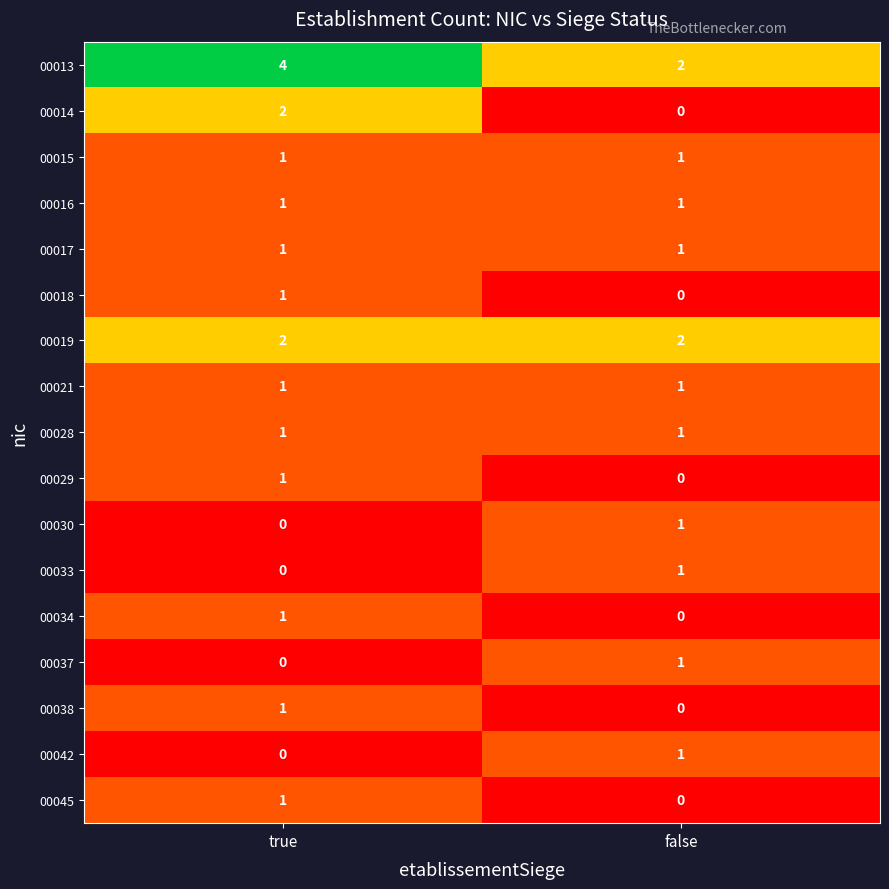

The 00019 series shows 2 at true. True or false?

True